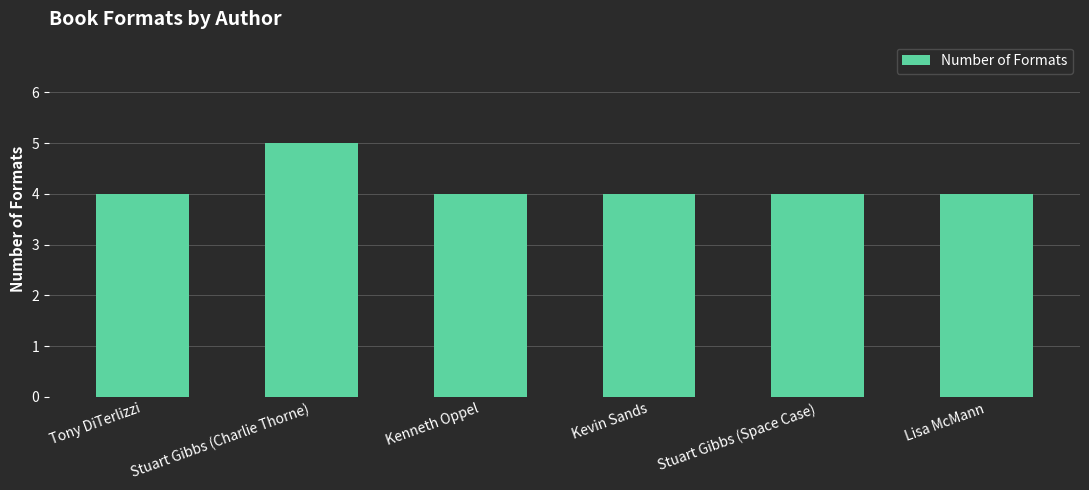

What is the maximum value shown in the chart?

5